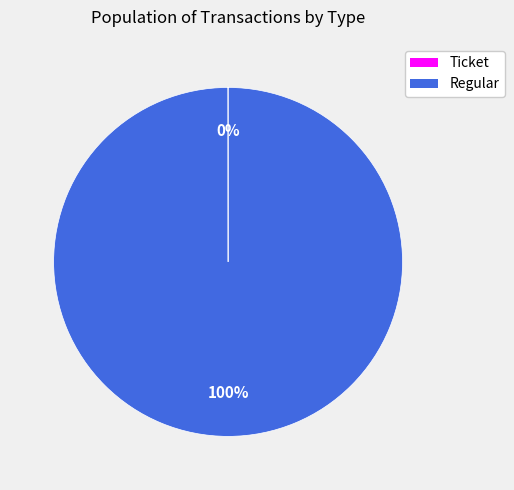

Is it true that Regular is 100% of the pie?

True